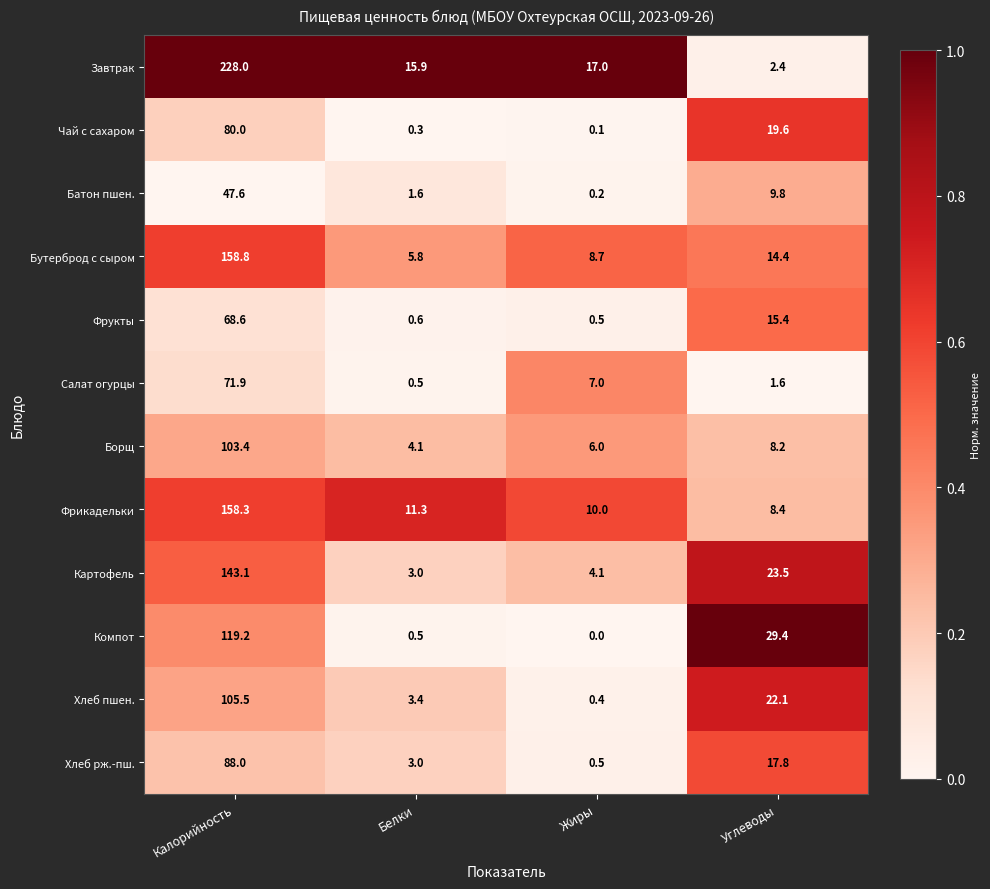

What is the spread (max minus min) of values at Жиры?

17.0